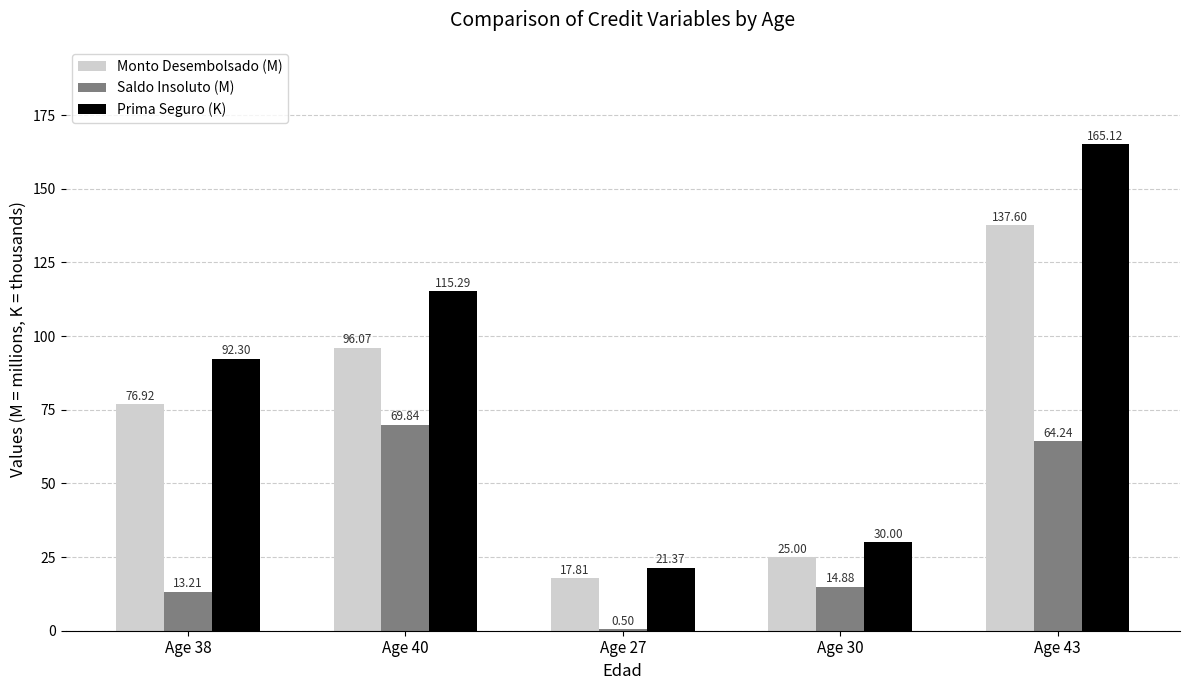

At which label is Prima Seguro (K) closest to 93?

Age 38